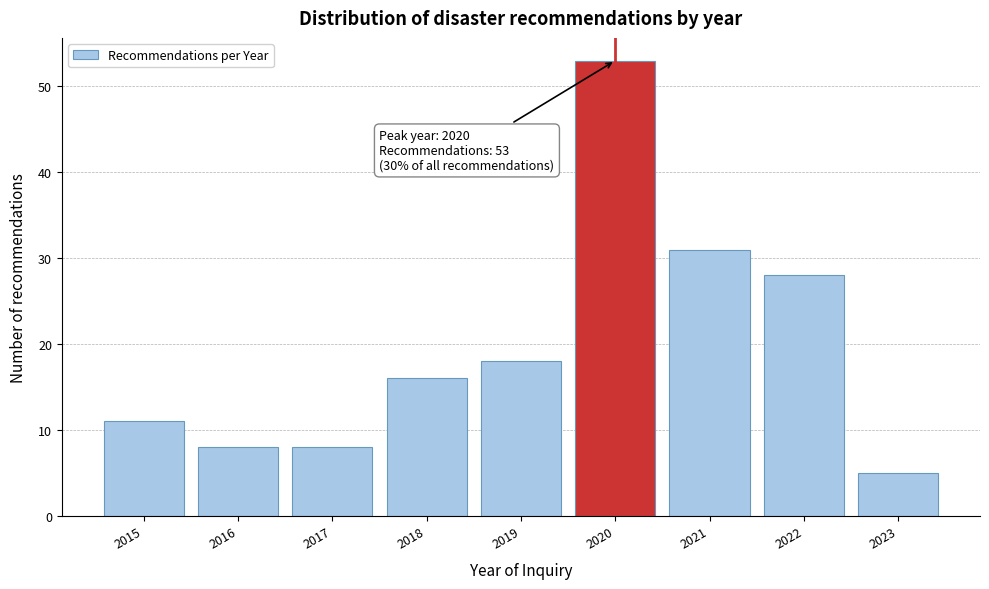

Reading left to right, what are all the values shown in this chart?

2015=11	2016=8	2017=8	2018=16	2019=18	2020=53	2021=31	2022=28	2023=5